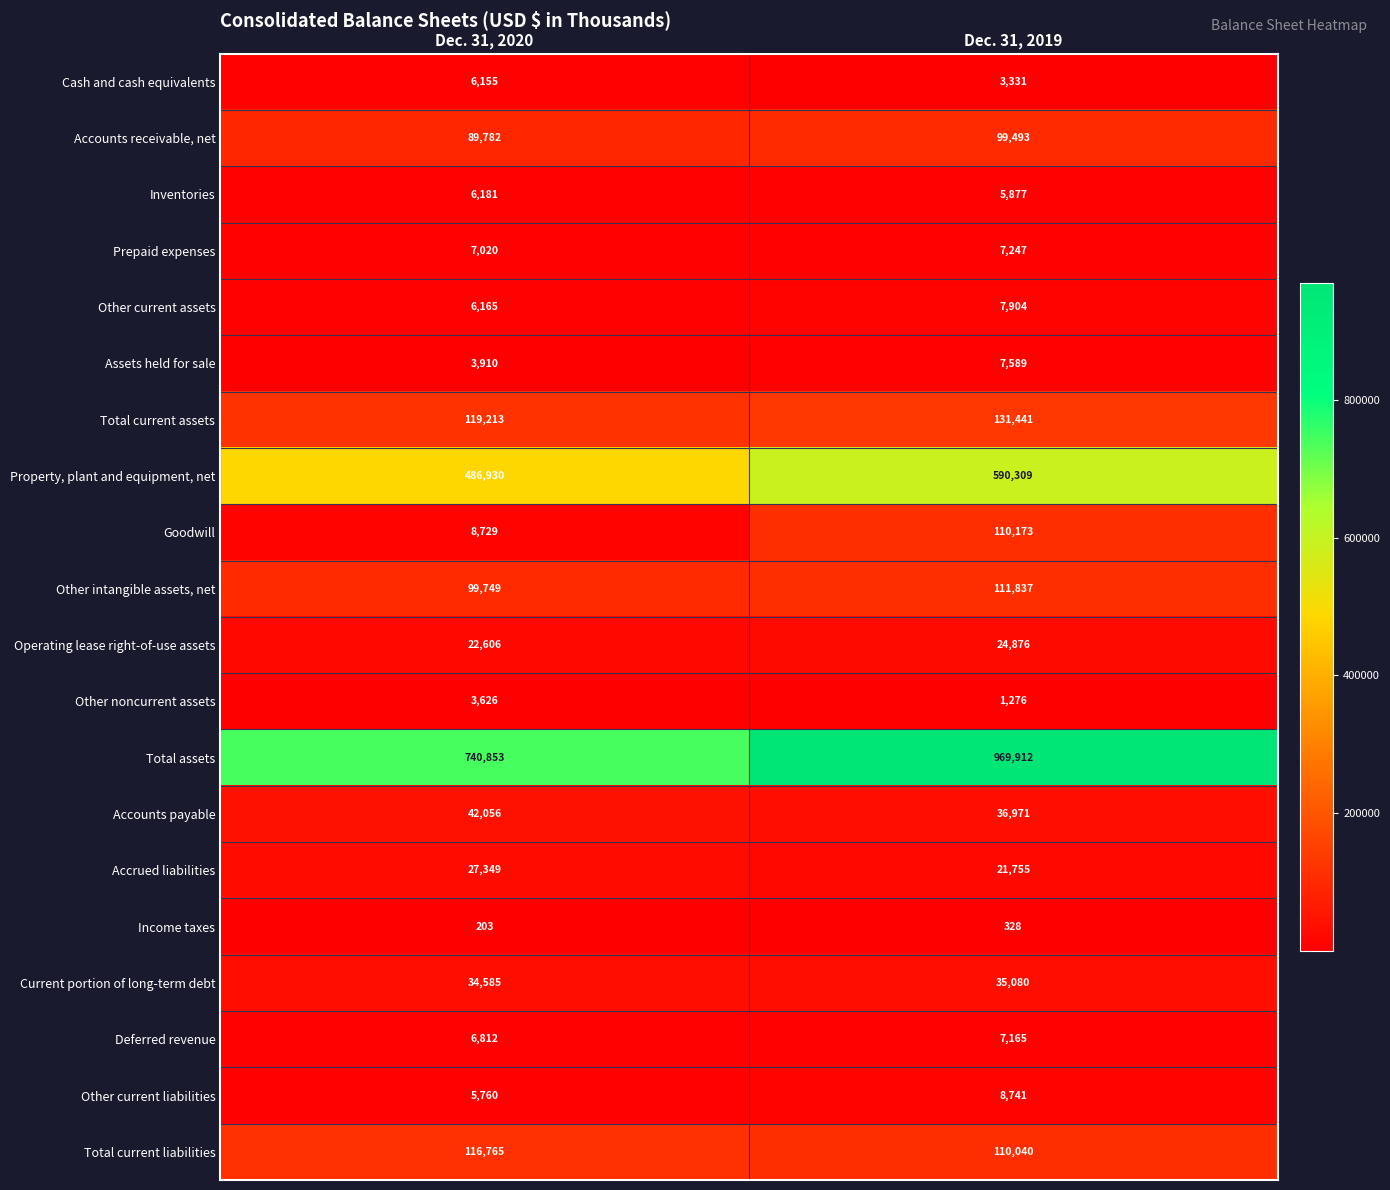

True or false: Accrued liabilities has a value of 27349 at Dec. 31, 2020.

True